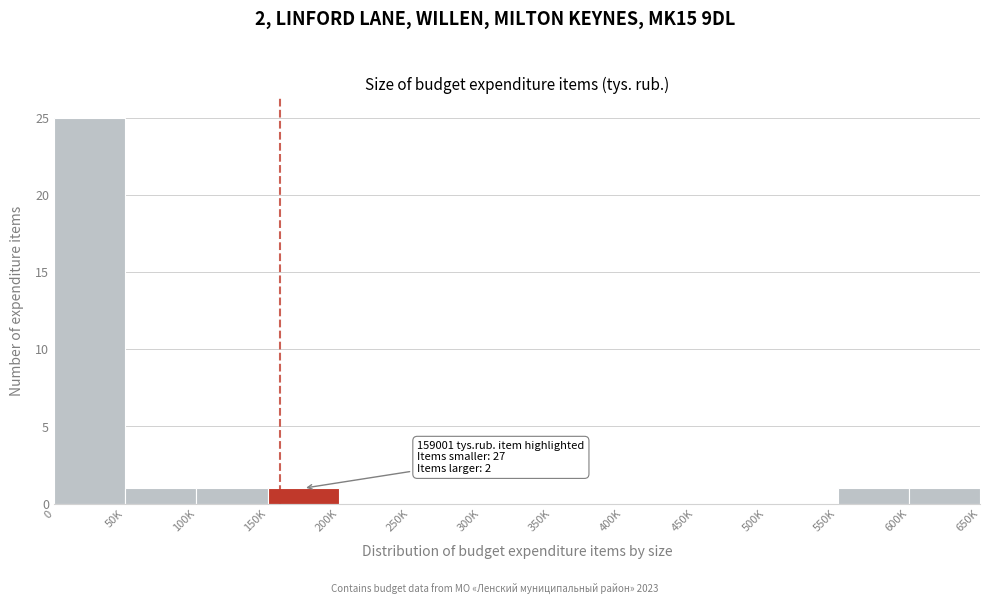

Reading left to right, extract all data points from this chart.

0=25	50K=1	100K=1	150K=1	200K=0	250K=0	300K=0	350K=0	400K=0	450K=0	500K=0	550K=1	600K=1